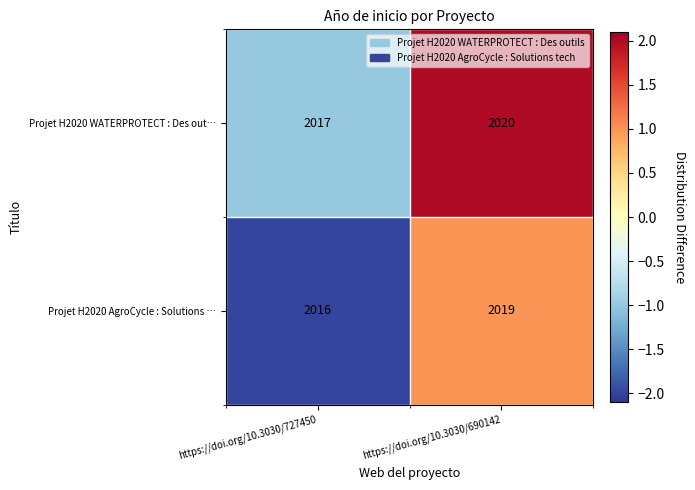

True or false: Projet H2020 AgroCycle : Solutions … has a value of 2019 at https://doi.org/10.3030/690142.

True